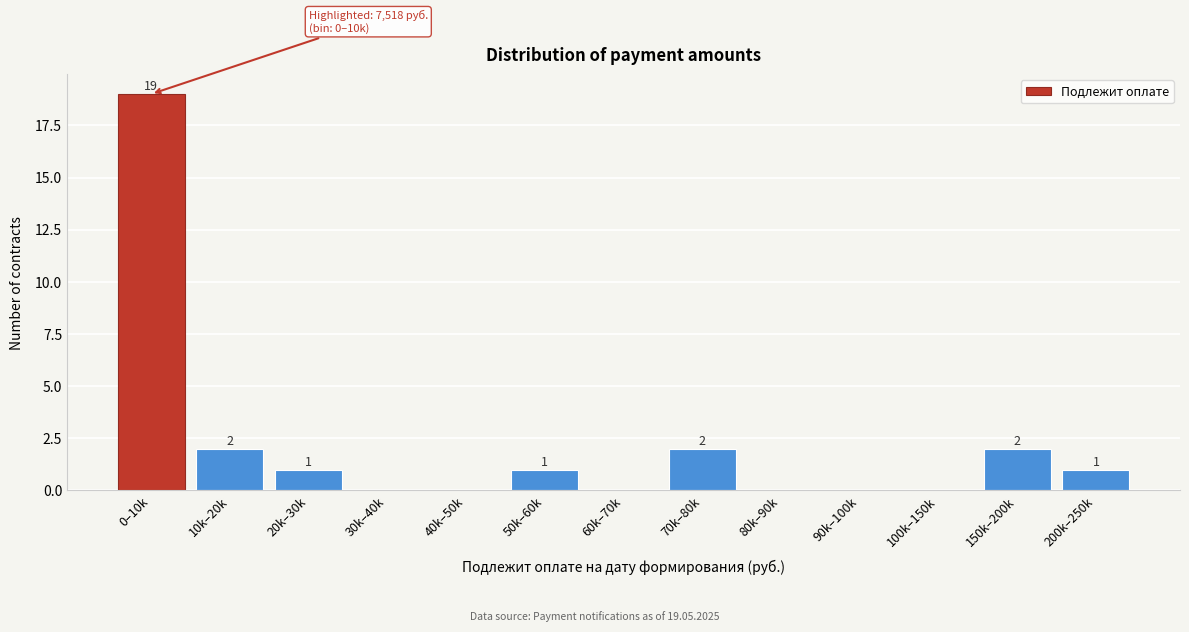

Reading left to right, transcribe all the data shown in this chart.

0–10k=19	10k–20k=2	20k–30k=1	30k–40k=0	40k–50k=0	50k–60k=1	60k–70k=0	70k–80k=2	80k–90k=0	90k–100k=0	100k–150k=0	150k–200k=2	200k–250k=1